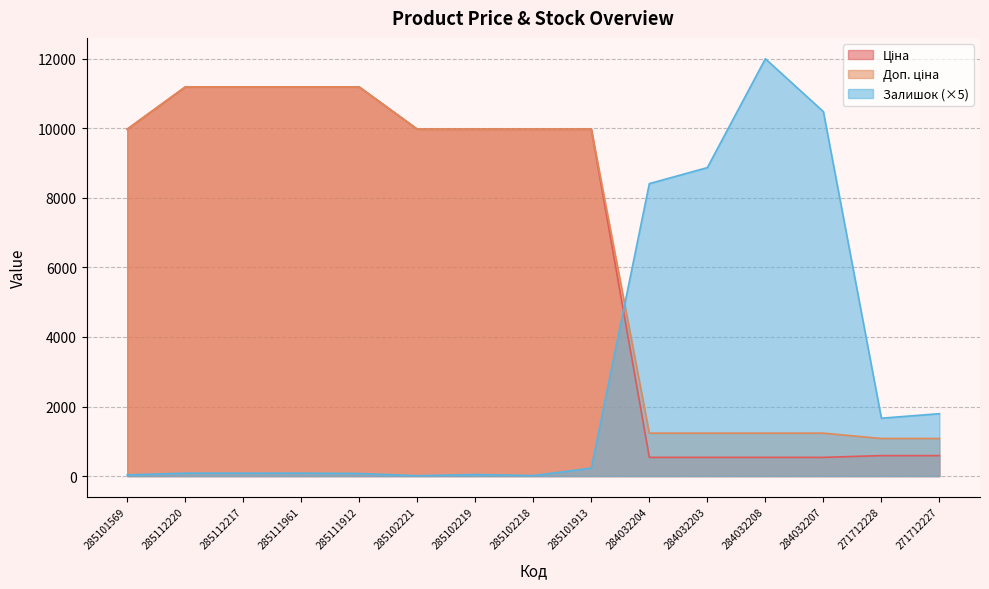

Where is the first local maximum for Залишок?

285102219